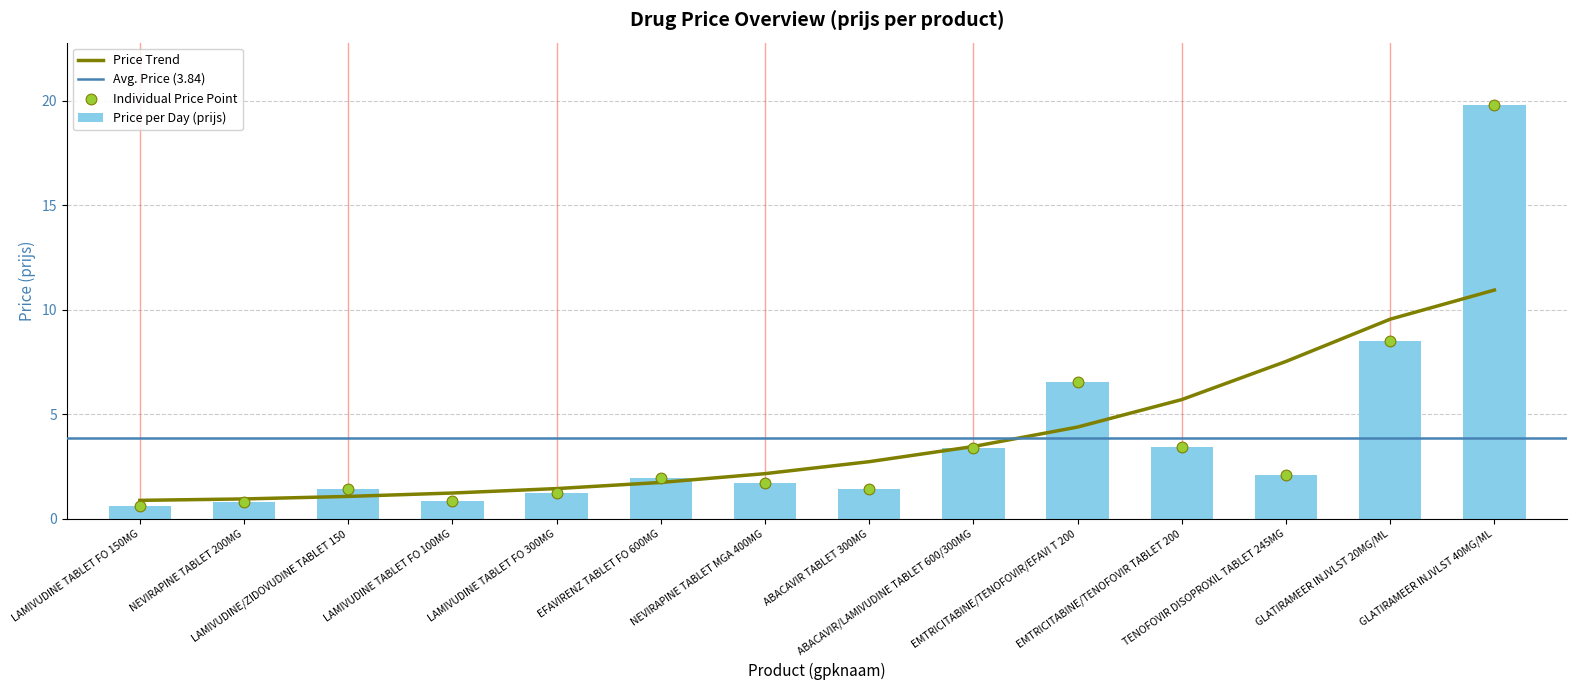

Which has a higher value, LAMIVUDINE/ZIDOVUDINE TABLET 150 or EFAVIRENZ TABLET FO 600MG?

EFAVIRENZ TABLET FO 600MG